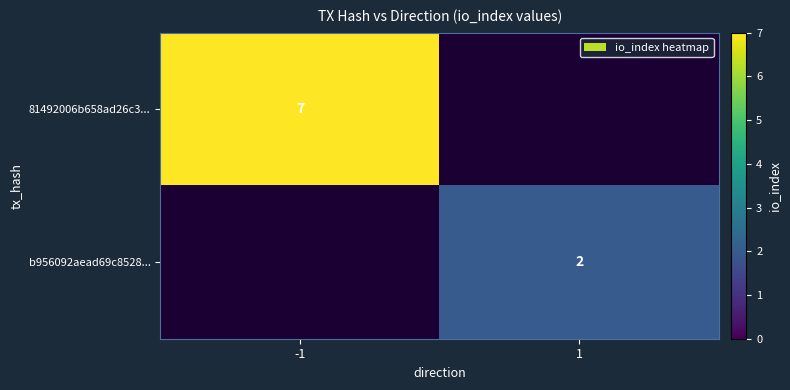

The 81492006b658ad26c3... series shows 9.2 at -1. True or false?

False